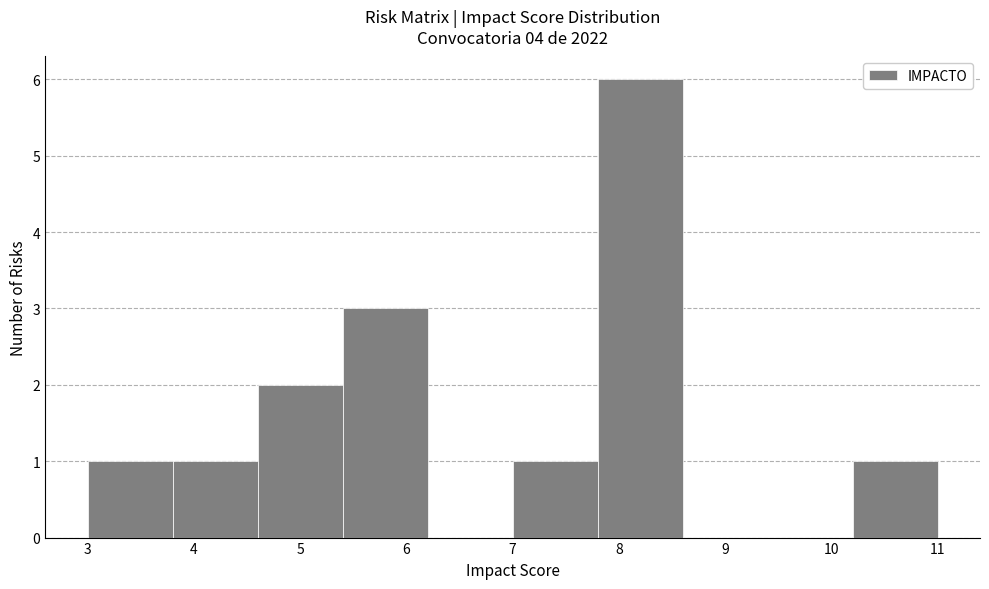

How tall is the bar that spans 3.0 to 3.8 on the x-axis? The values are not printed on the chart, so give them approximately, as read against the axis.

1